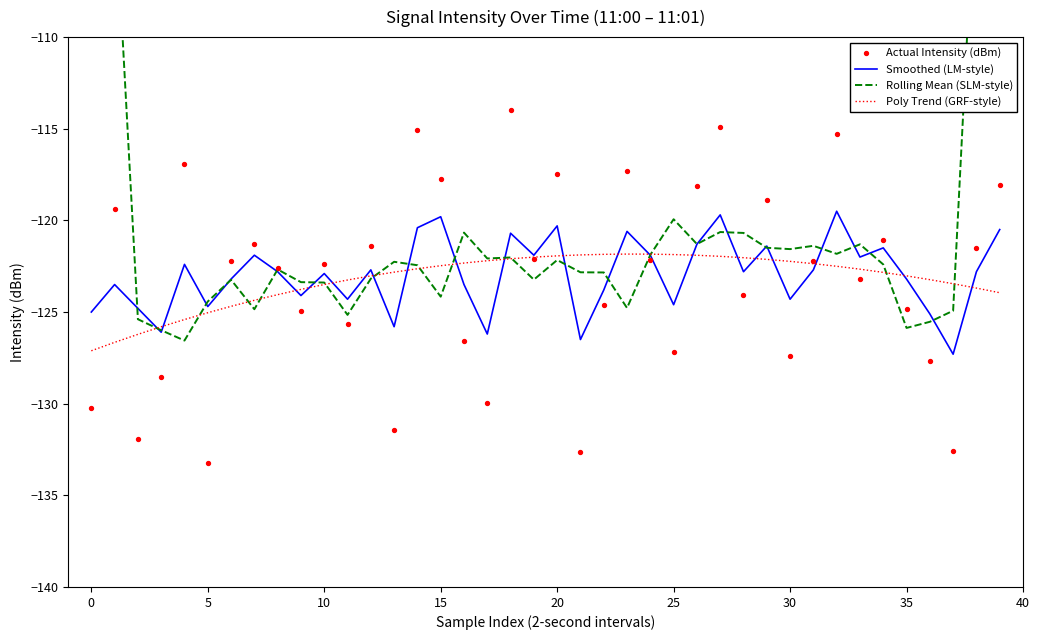

What is the total value across all series at 19?

-489.3